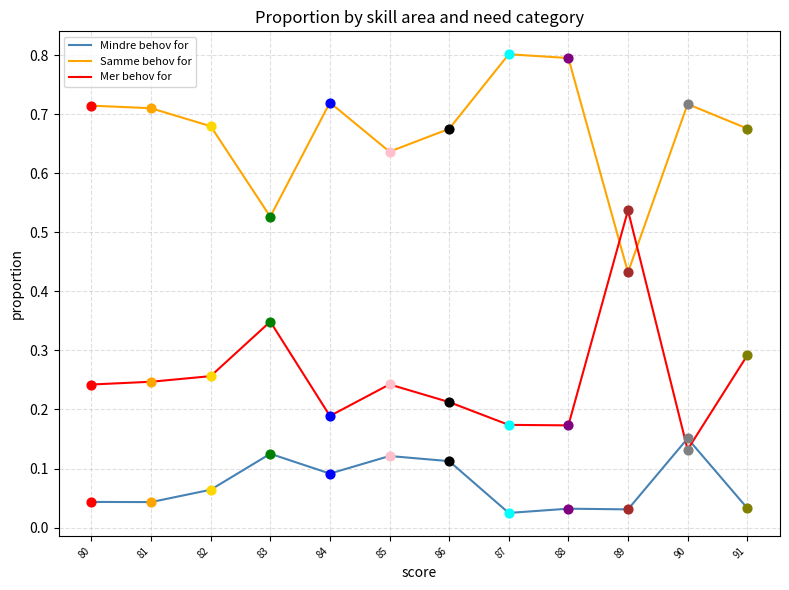

Is the value of Mindre behov for at 88 greater than the value of Mer behov for at 87?

No